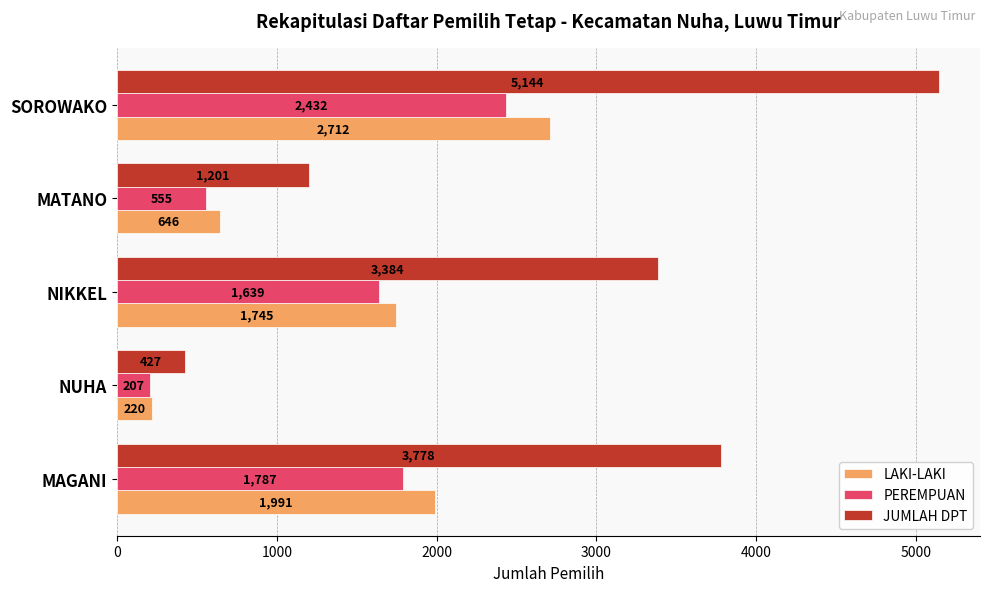

Which series changed the most between MAGANI and SOROWAKO?

JUMLAH DPT